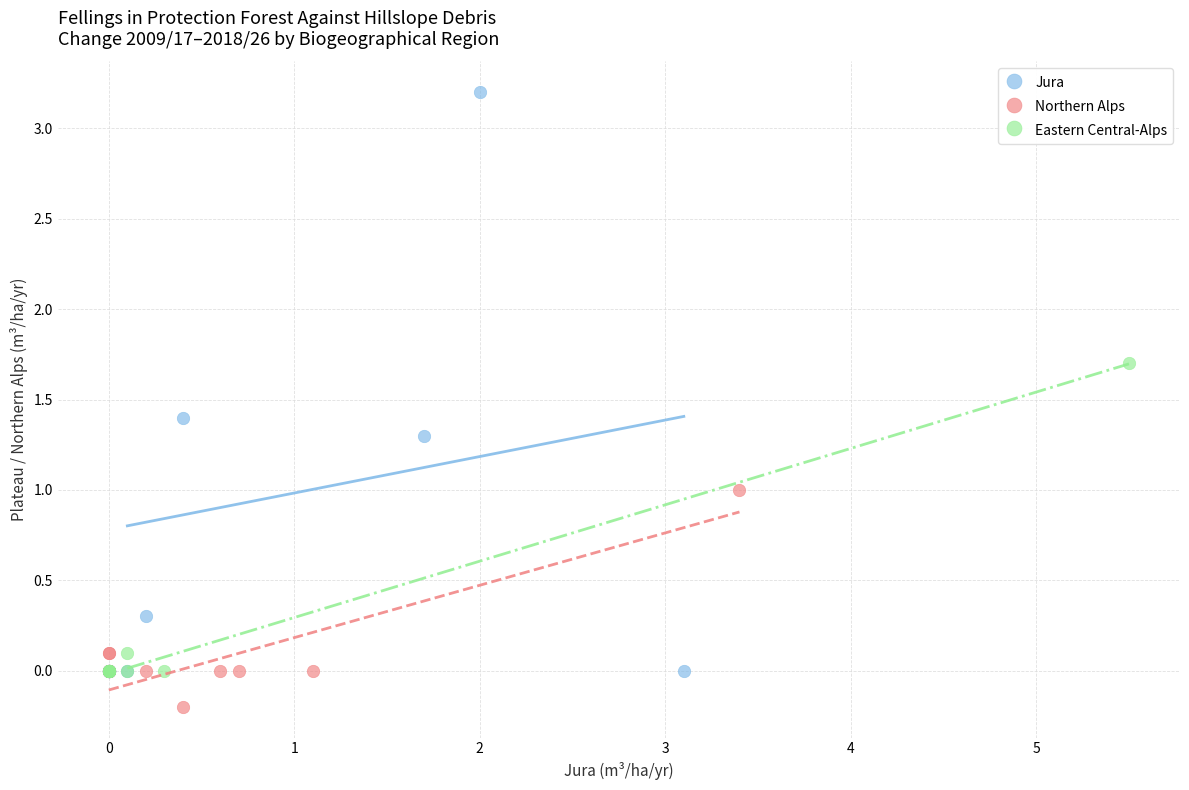

Which series contains the lowest Y value?

Northern Alps